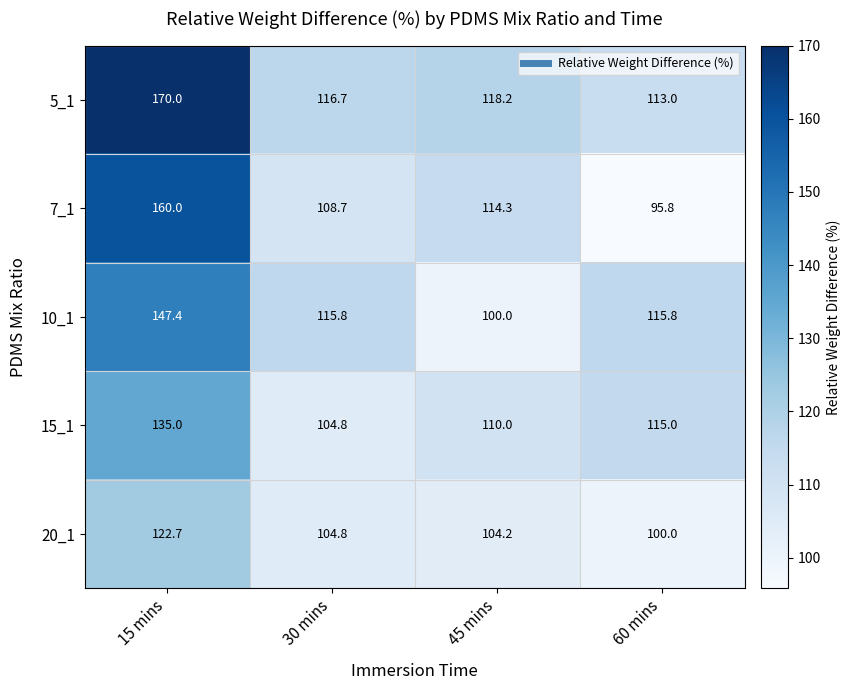

The 7_1 series shows 63.6 at 60 mins. True or false?

False